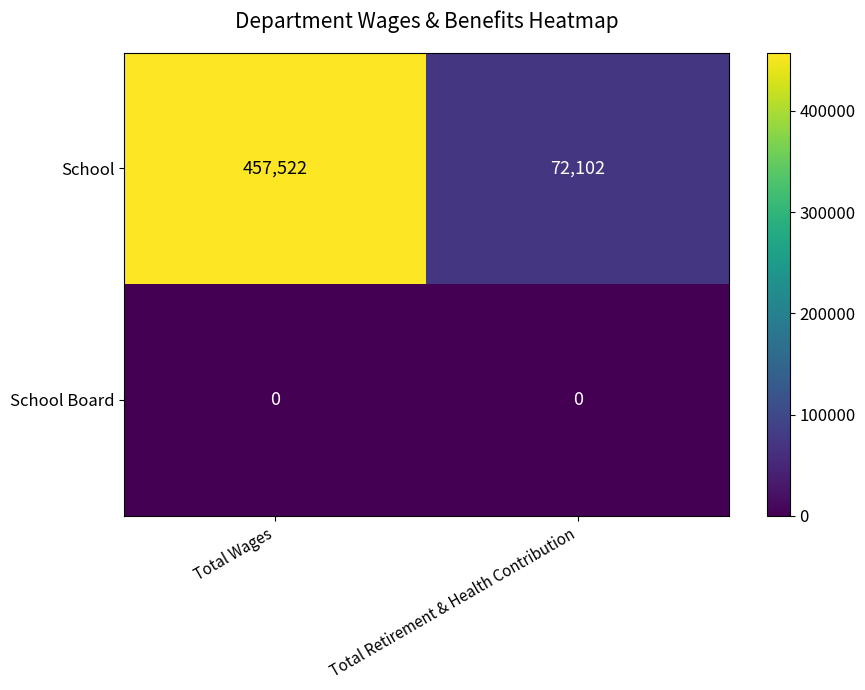

Rank the series by their maximum value, from lowest to highest.

School Board, School